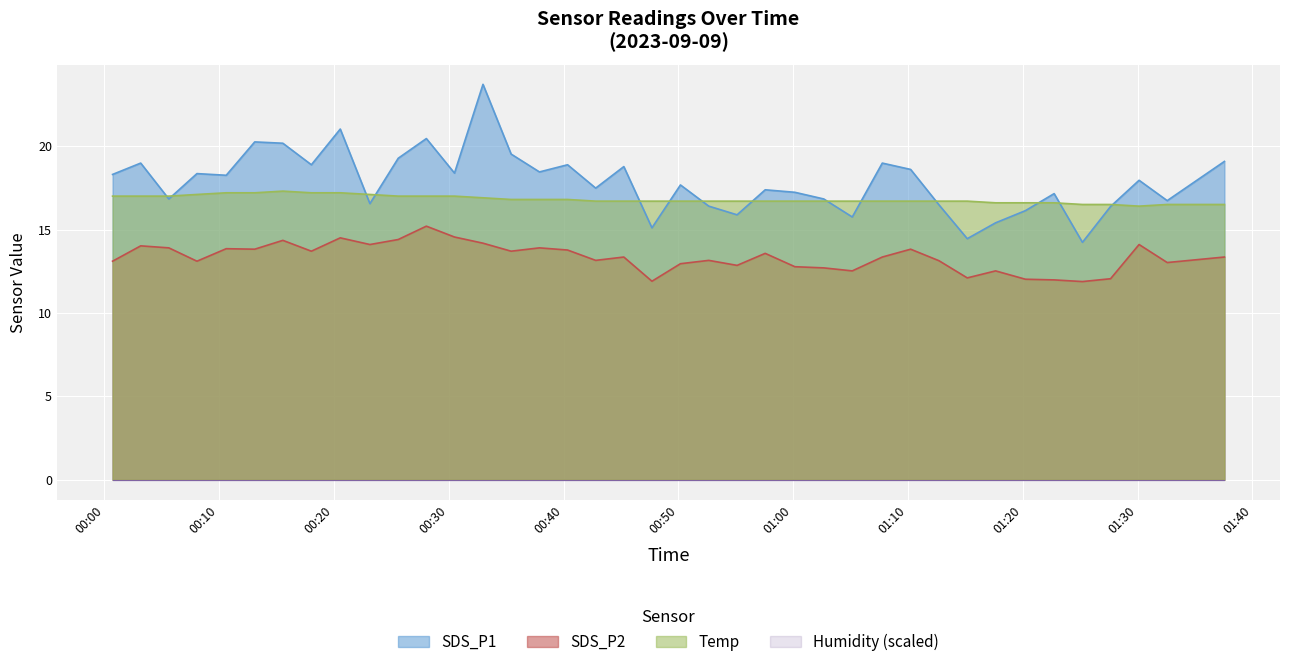

How many Temp values are between 16 and 17?

32